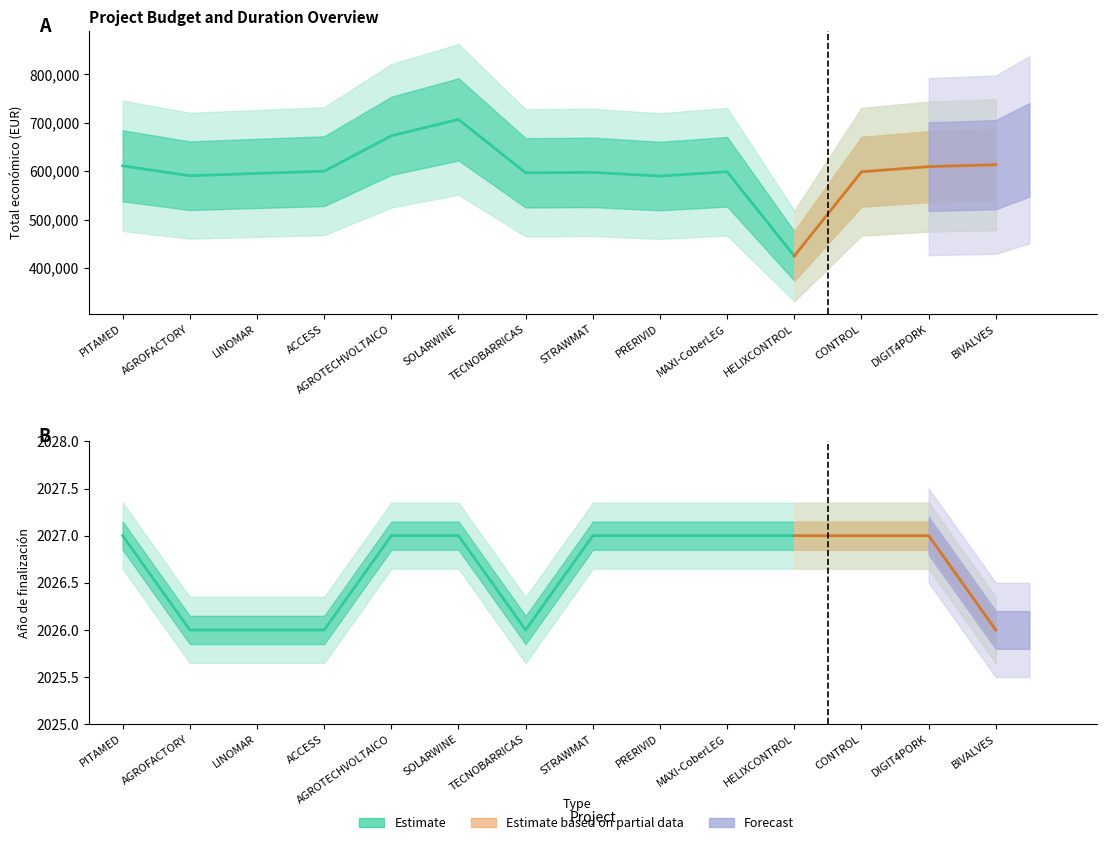

What is the approximate value of Ano finalizacion at BIVALVES?

2026